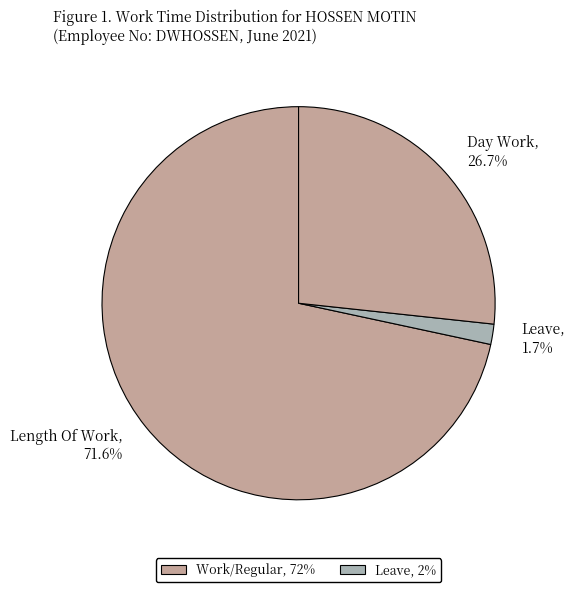

Count the number of slices in the pie.

3